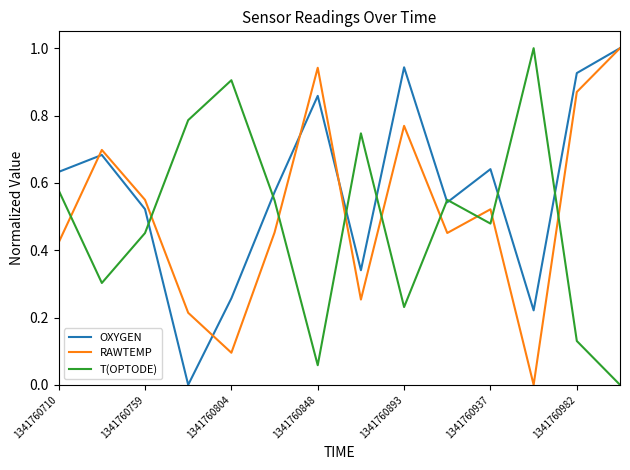

True or false: T(OPTODE) and RAWTEMP cross at least once.

True